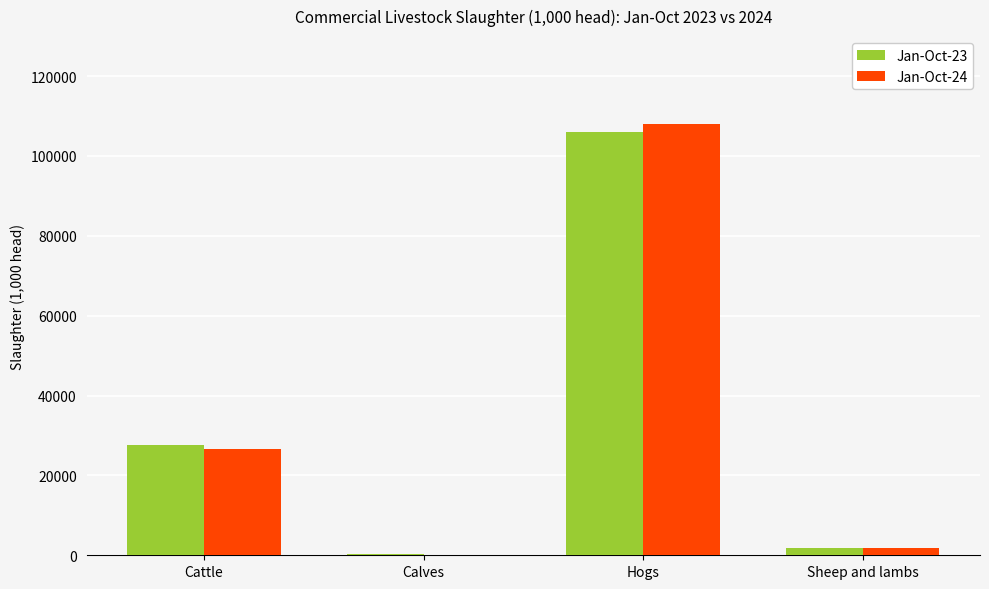

What is the total value across all series at Hogs?

214089.2